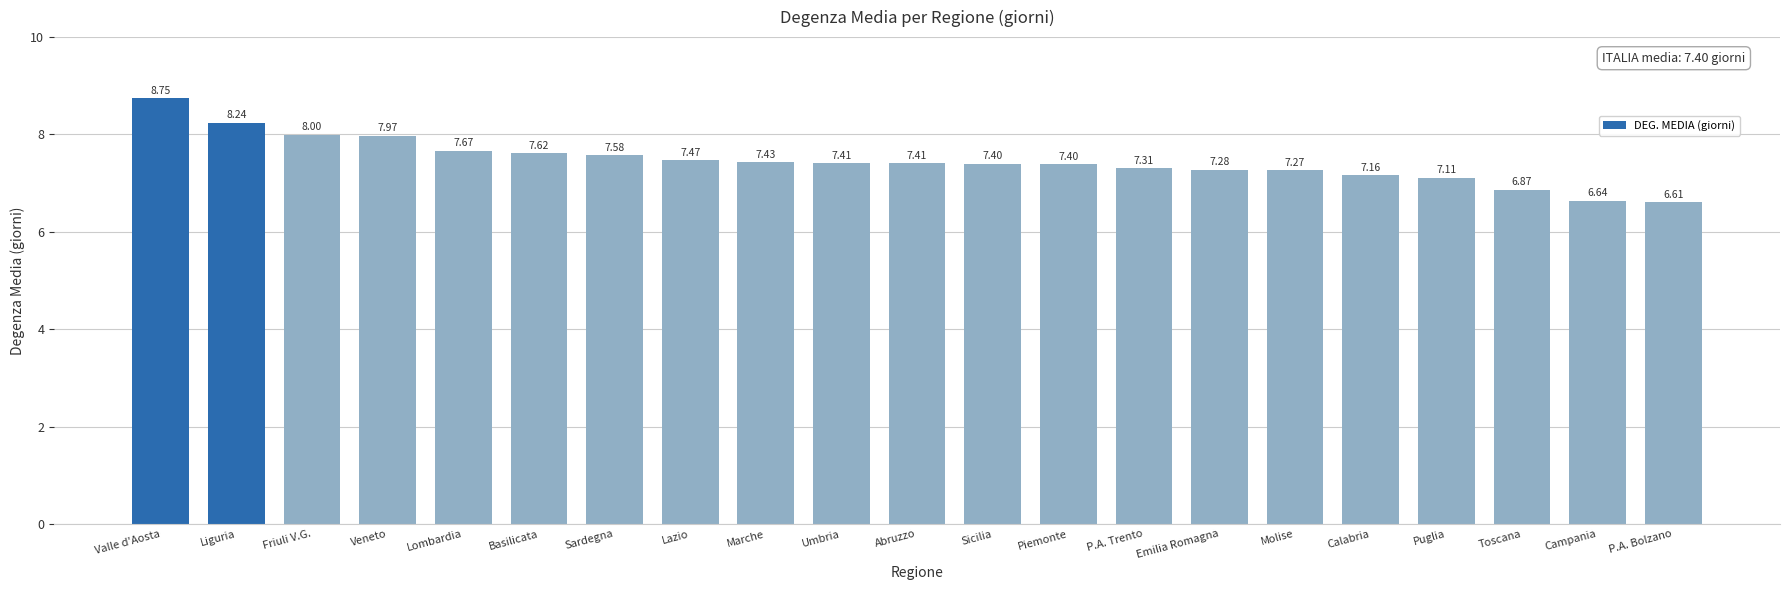

The value at P.A. Trento is 4.2. True or false?

False